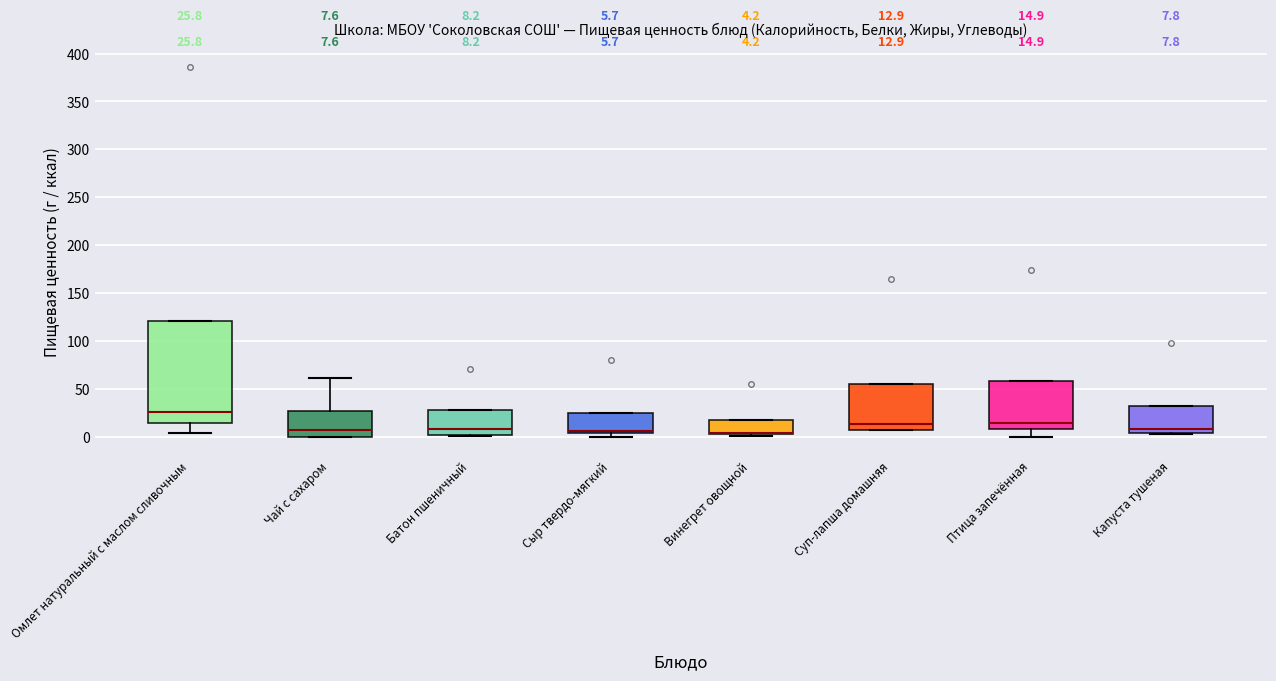

Comparing the boxes themselves (not the whiskers), which one is the tallest?

Омлет натуральный с маслом сливочным